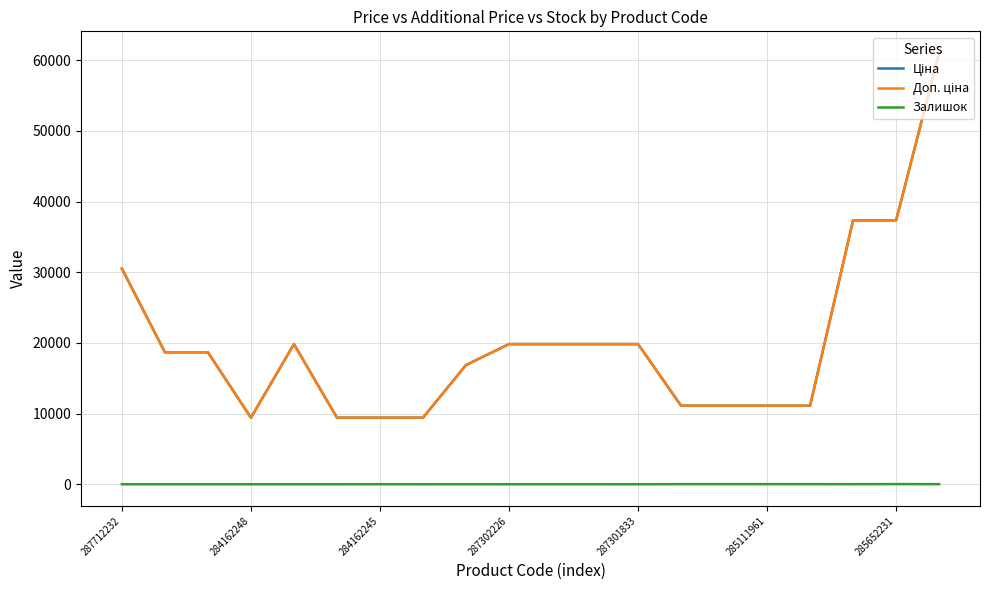

Is this an area chart (filled region under the line)?

No